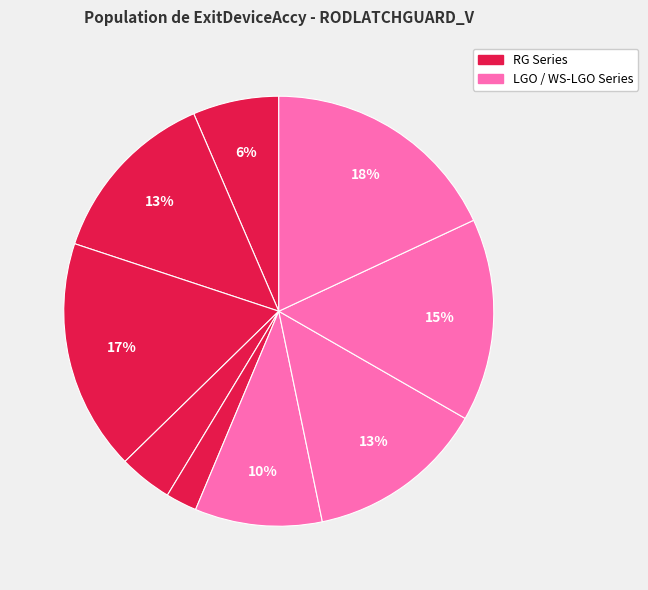

How many slices are in this pie chart?

9